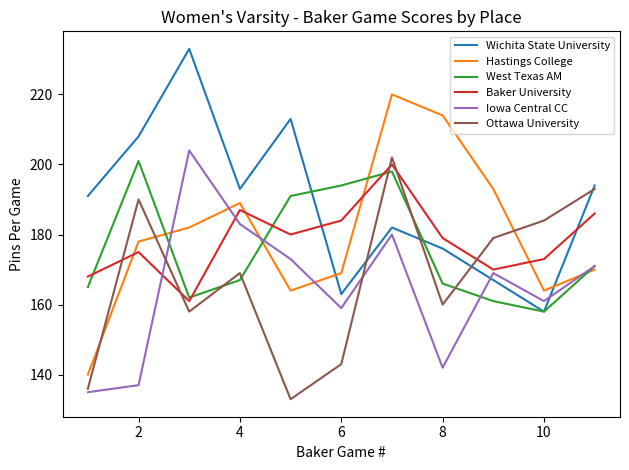

Which series has the largest total across all categories?

Wichita State University